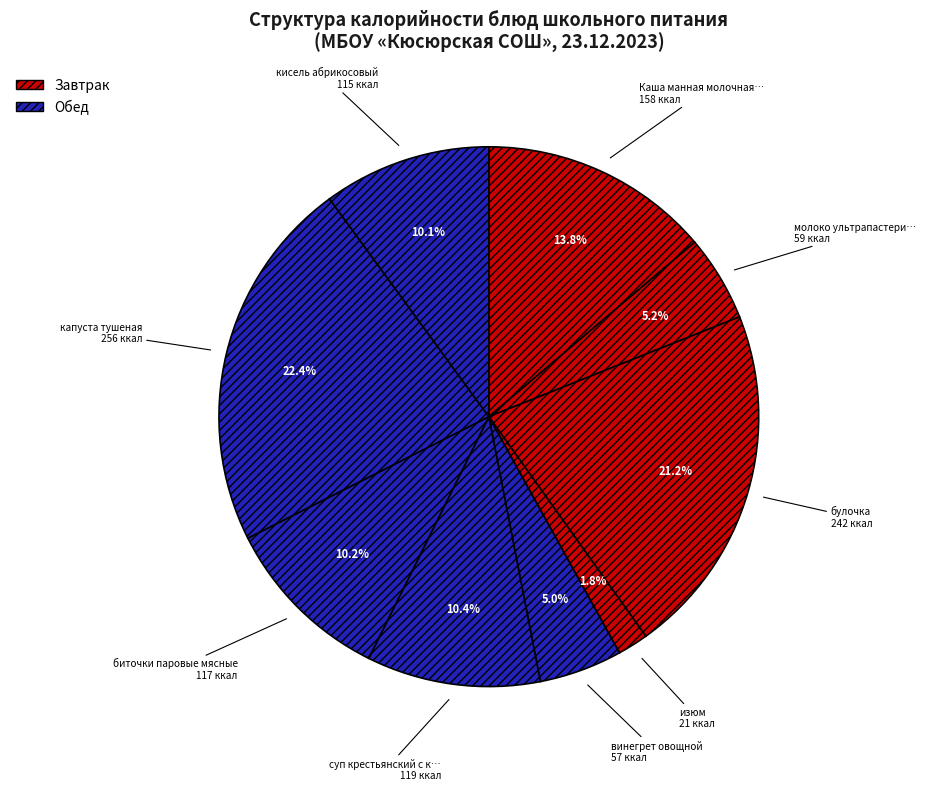

Count the number of slices in the pie.

9